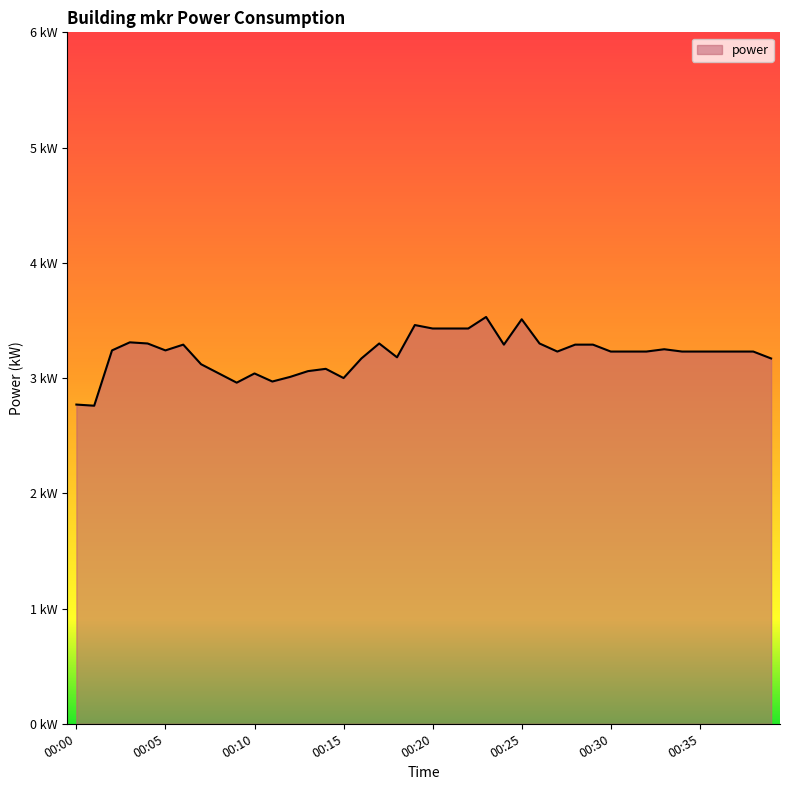

True or false: there are more than 0 points higher than both neighbors.

True